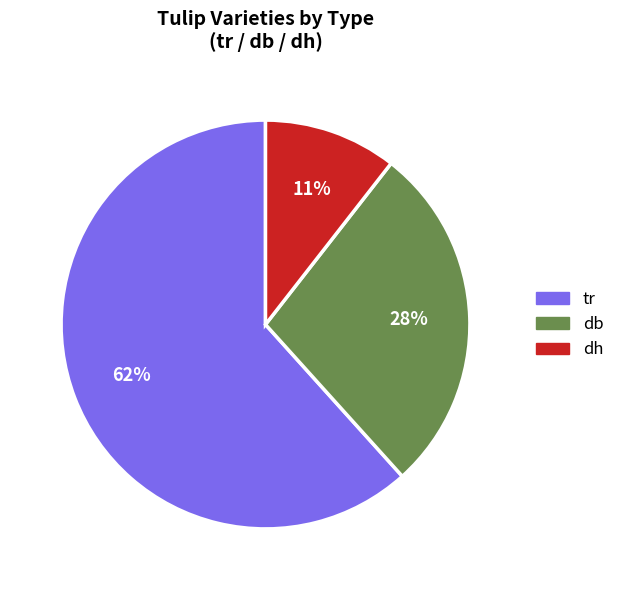

What percentage is the db slice, to the nearest percent?

28%